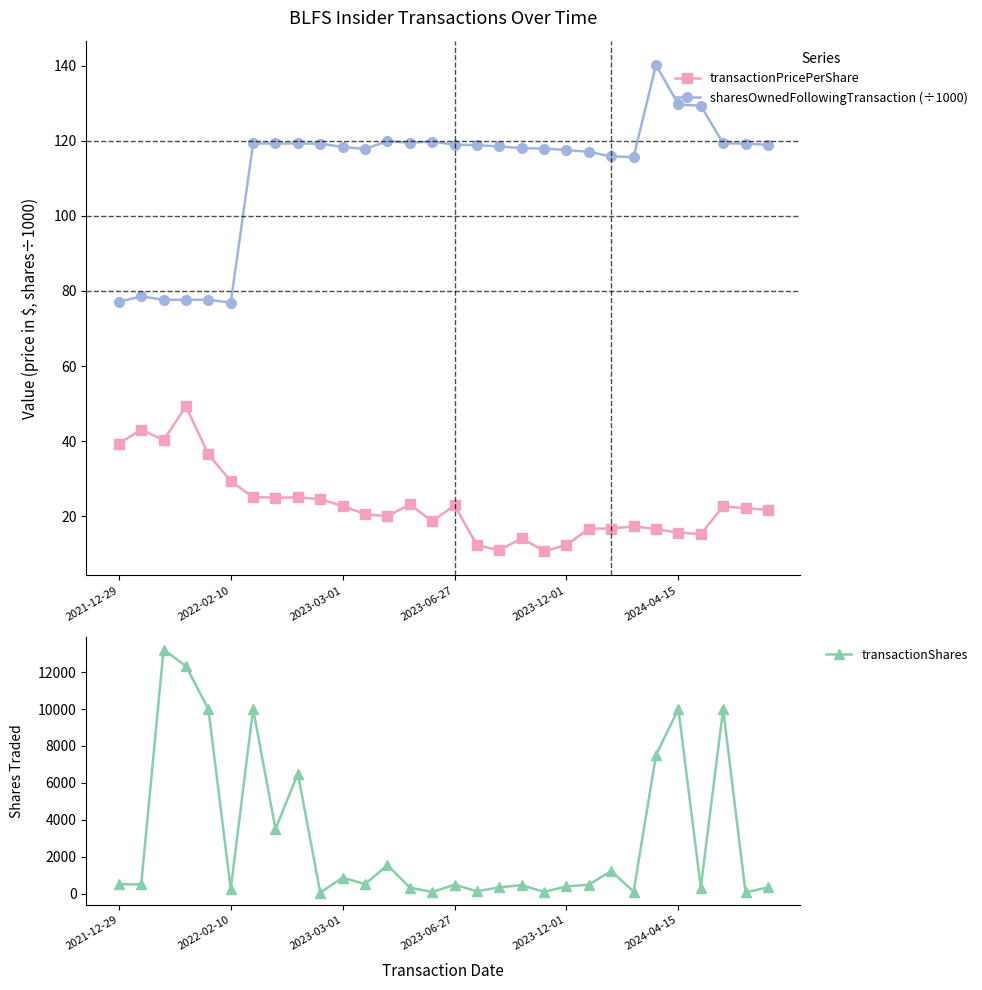

The value of transactionPricePerShare at 2023-12-01 is 20.8. True or false?

False